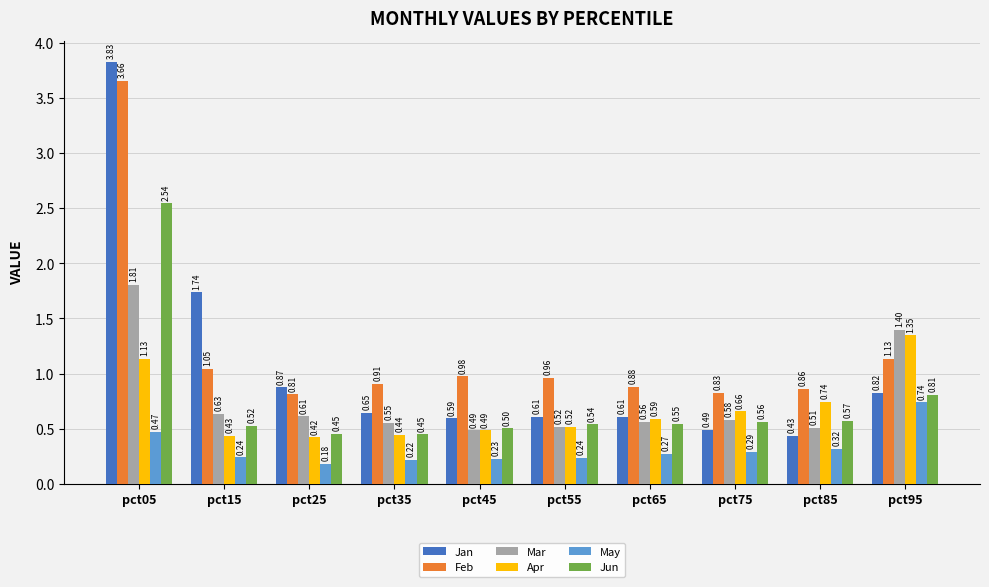

At pct95, list the series in order from largest to smallest.

Mar, Apr, Feb, Jan, Jun, May